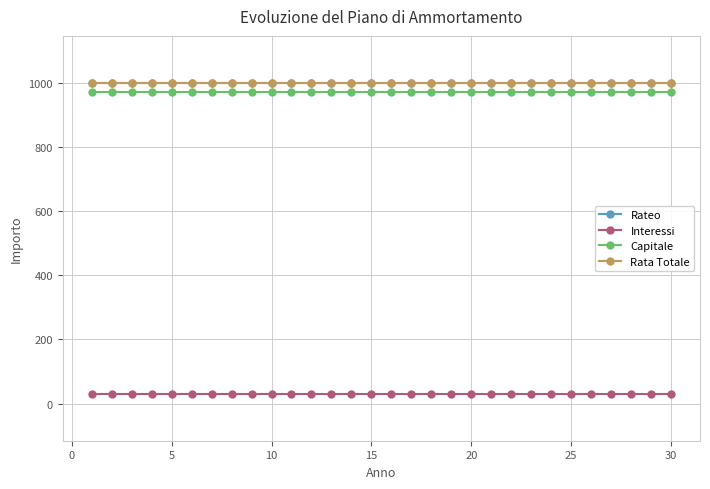

Is this an area chart (filled region under the line)?

No